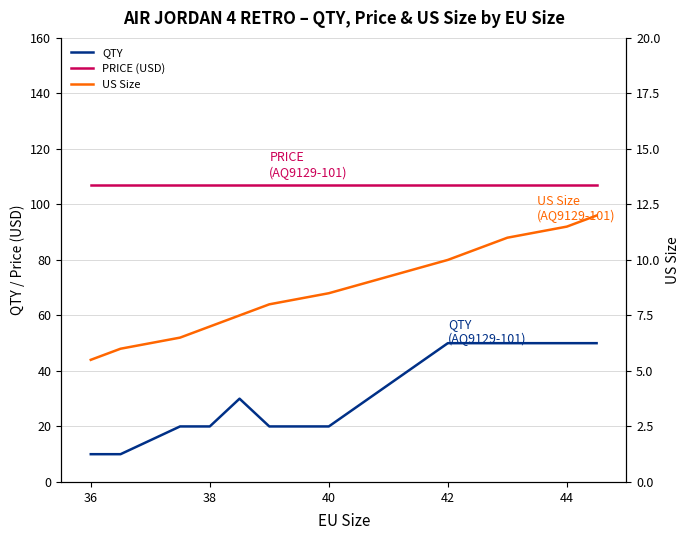

True or false: QTY and PRICE (USD) intersect in this chart.

False